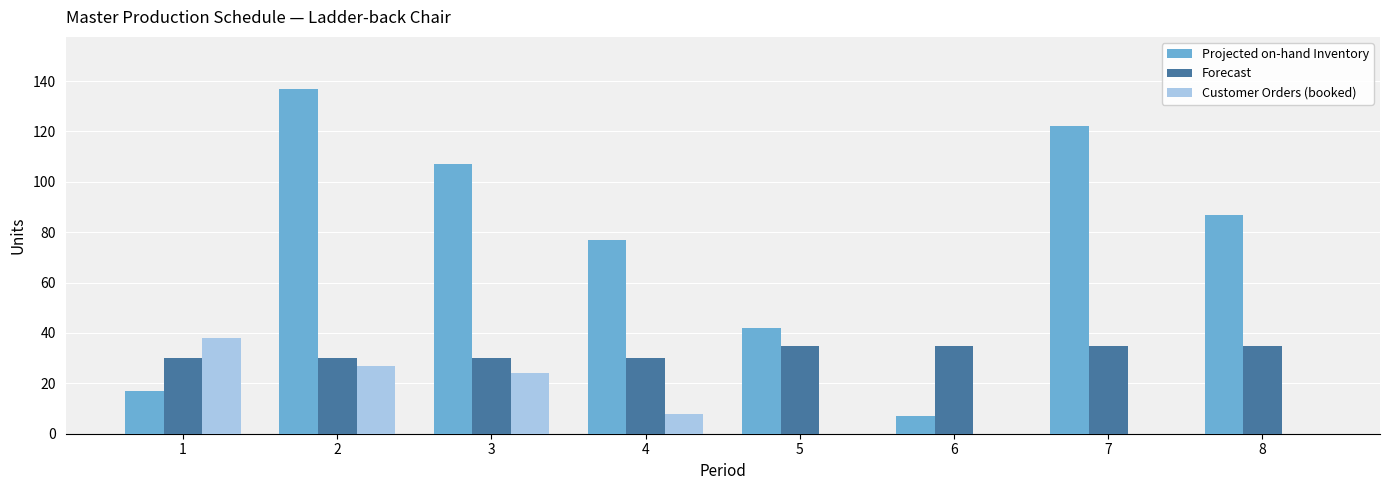

What is the total value across all series at 8?

122